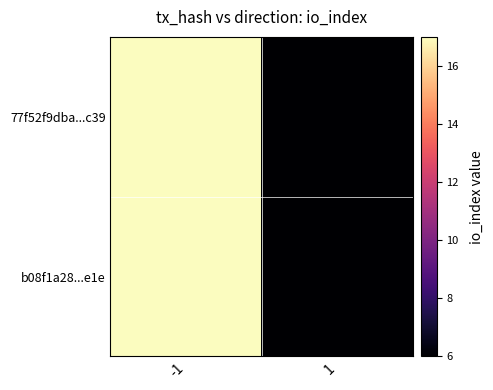

Reading left to right, what are all the values shown in this chart?

77f52f9dba...c39: -1=17	1=6
b08f1a28...e1e: -1=17	1=6